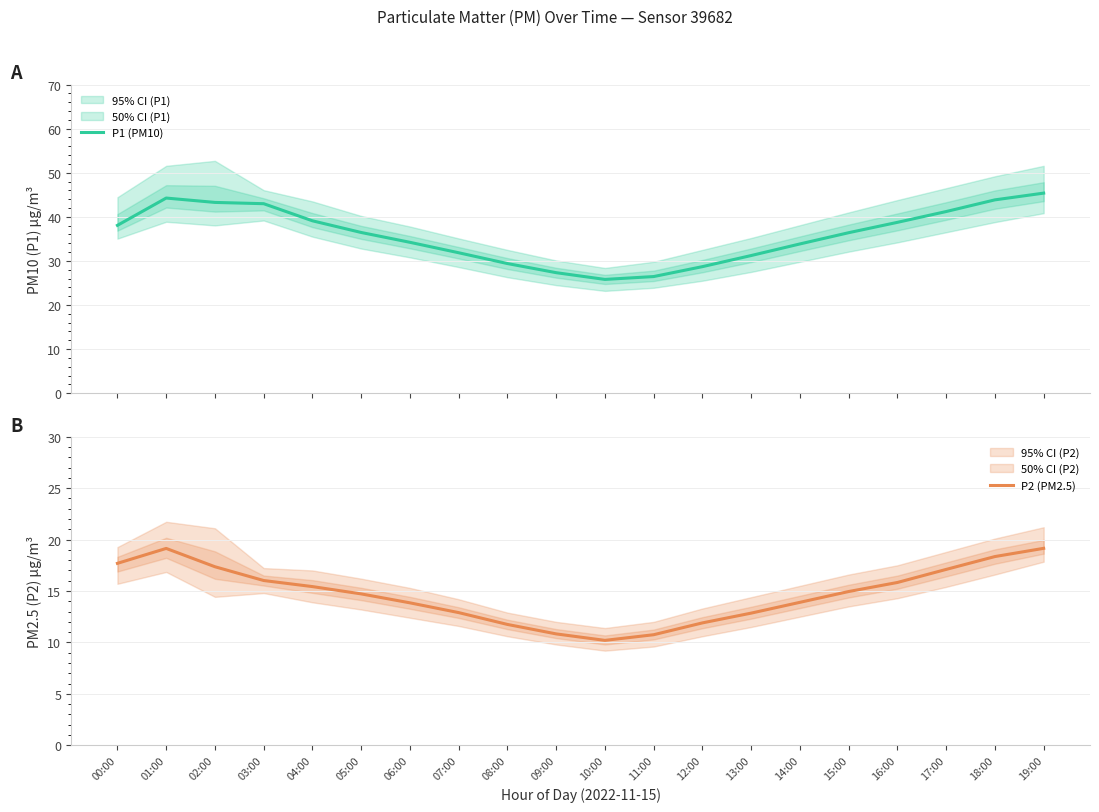

How many categories are shown in the chart?

20